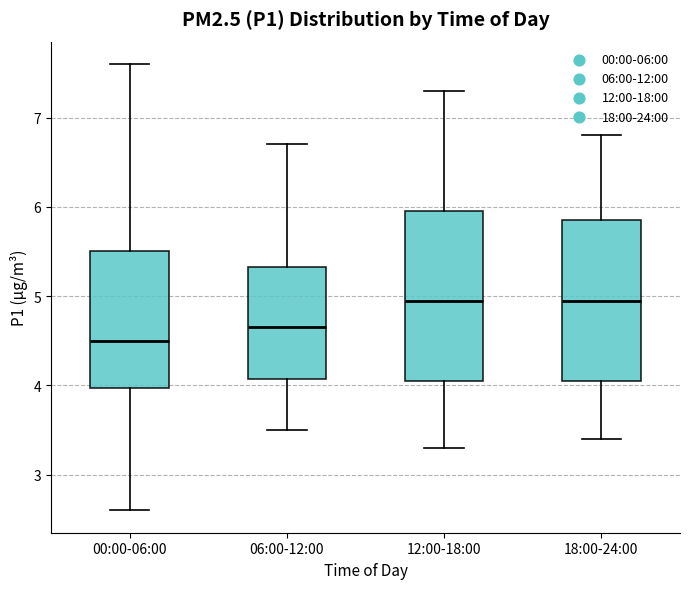

Reading left to right, transcribe this box plot: for each box, give where its median line is, the range the box spans, and where its two whiskers end, as read against the y-axis. The values are not printed on the chart, so give them approximately, as read against the axis.

00:00-06:00: median 4.5, box 4.0 to 5.5, whiskers 2.6 to 7.6
06:00-12:00: median 4.7, box 4.1 to 5.3, whiskers 3.5 to 6.7
12:00-18:00: median 5.0, box 4.1 to 6.0, whiskers 3.3 to 7.3
18:00-24:00: median 5.0, box 4.1 to 5.9, whiskers 3.4 to 6.8